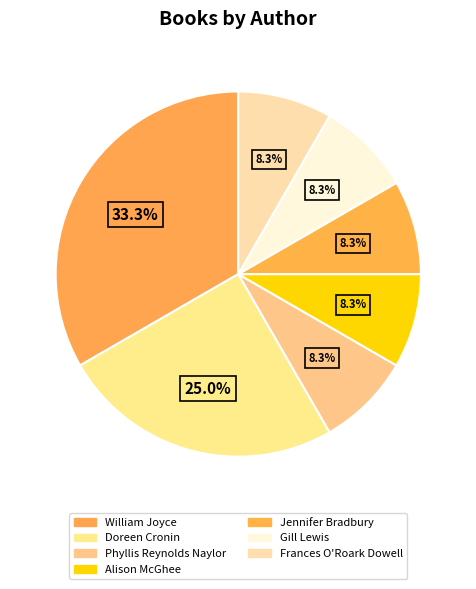

The Gill Lewis slice represents 1% of the pie. True or false?

False